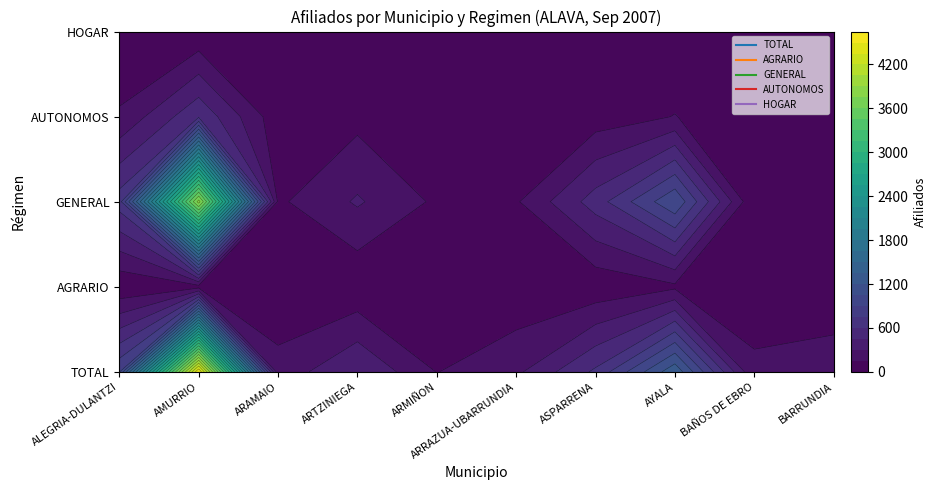

List the labels in order of 01 ALAVA value, smallest first.

ARMIÑON, BAÑOS DE EBRO, BARRUNDIA, ARAMAIO, ARRAZUA-UBARRUNDIA, ARTZINIEGA, ASPARRENA, ALEGRIA-DULANTZI, AYALA, AMURRIO